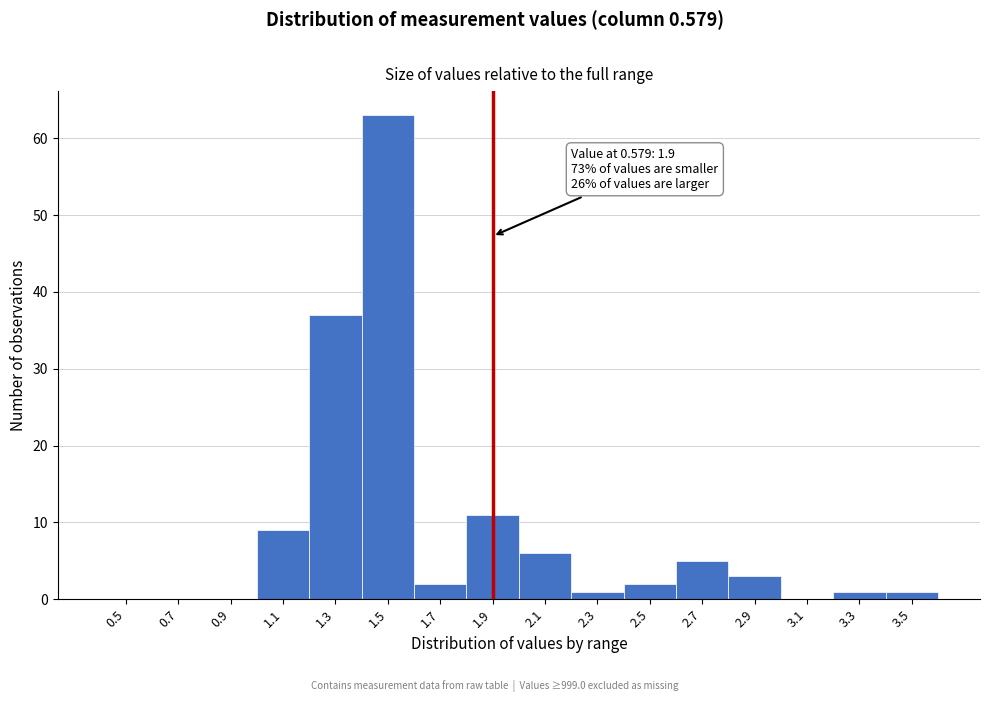

Reading left to right, list all the values displayed in this chart.

0.5=0	0.7=0	0.9=0	1.1=9	1.3=37	1.5=63	1.7=2	1.9=11	2.1=6	2.3=1	2.5=2	2.7=5	2.9=3	3.1=0	3.3=1	3.5=1